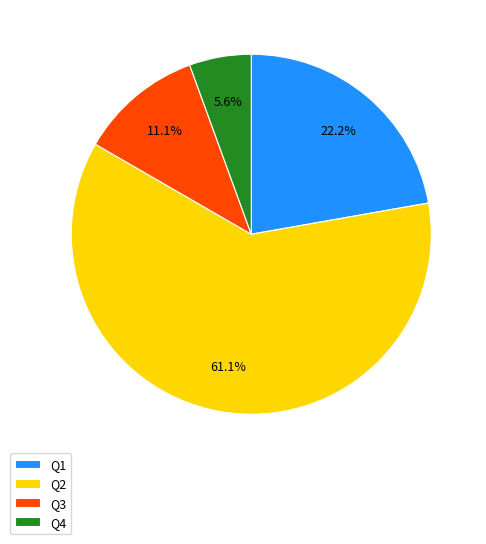

Combined, what portion of the pie is Q3 and Q4?

16.7%